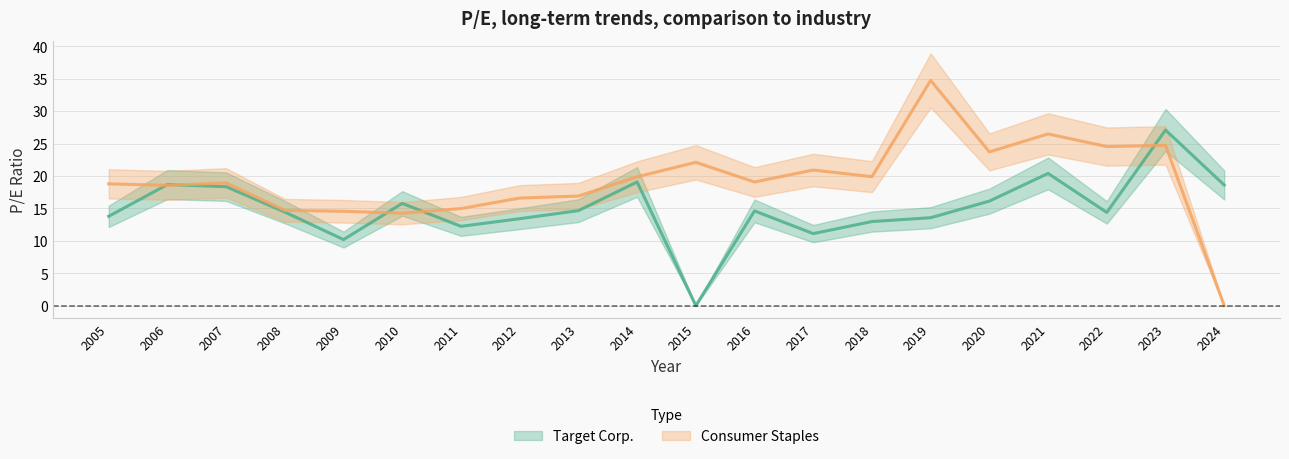

Is it true that Target Corp. equals 18.6 at 2024?

True